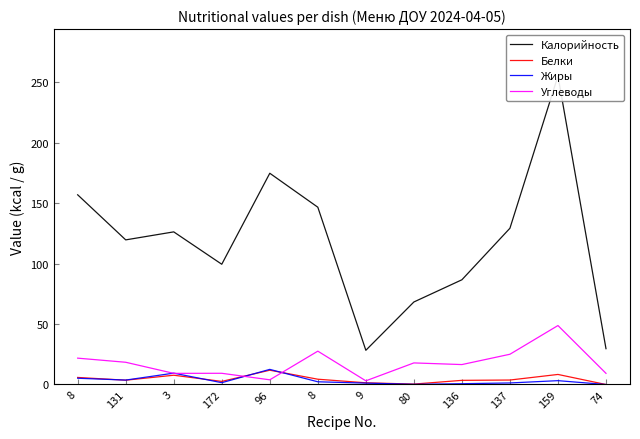

Is the value of Углеводы at 3 greater than the value of Жиры at 74?

Yes